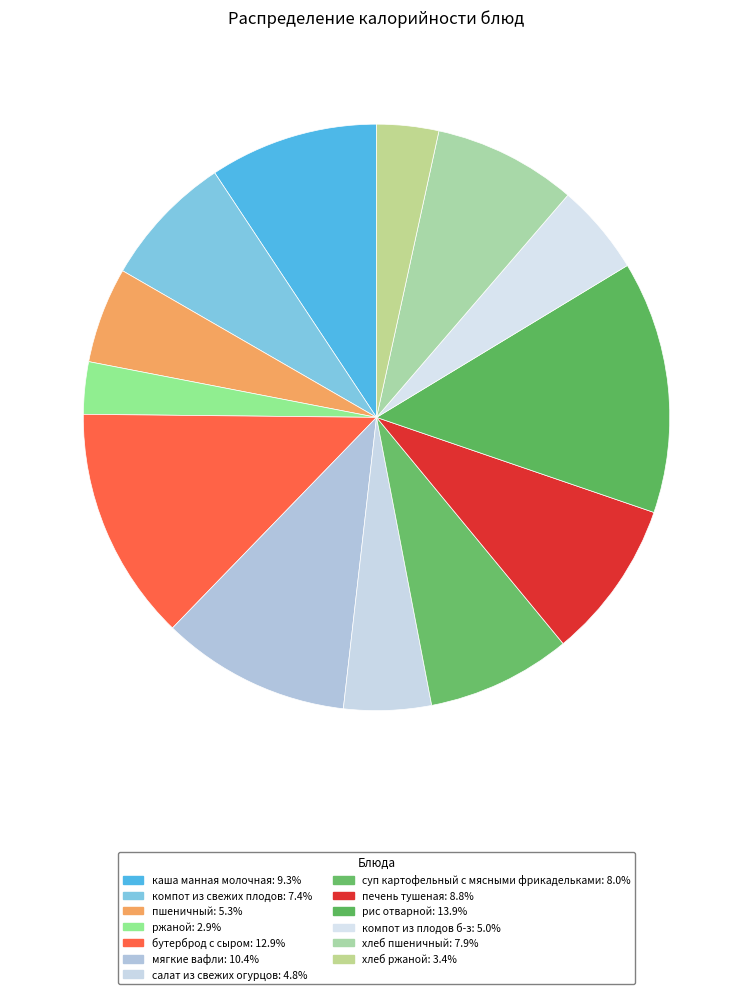

Count the number of slices in the pie.

13